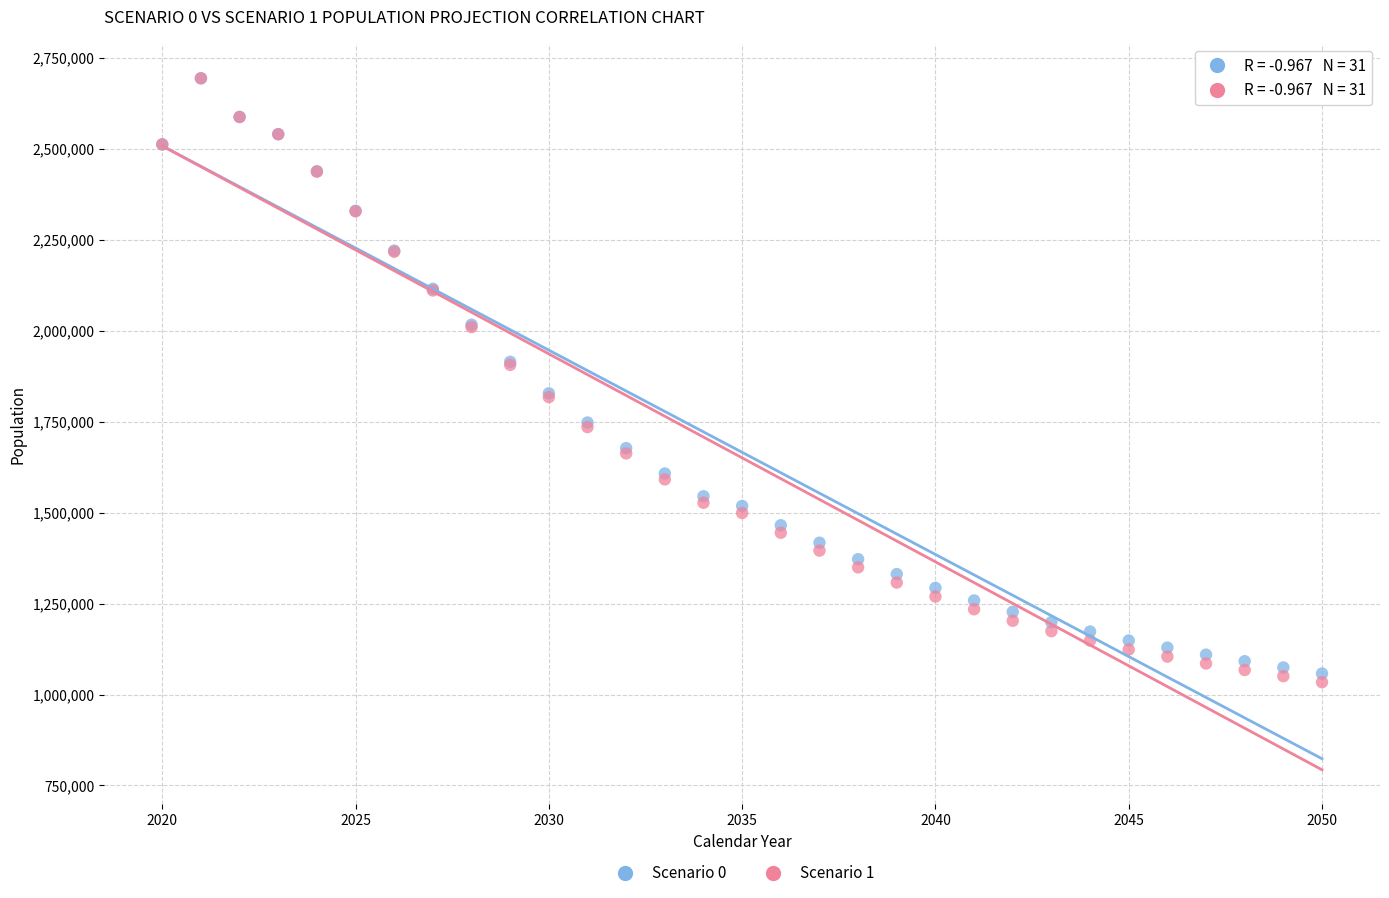

Which series has the widest spread of Y values?

Scenario 1